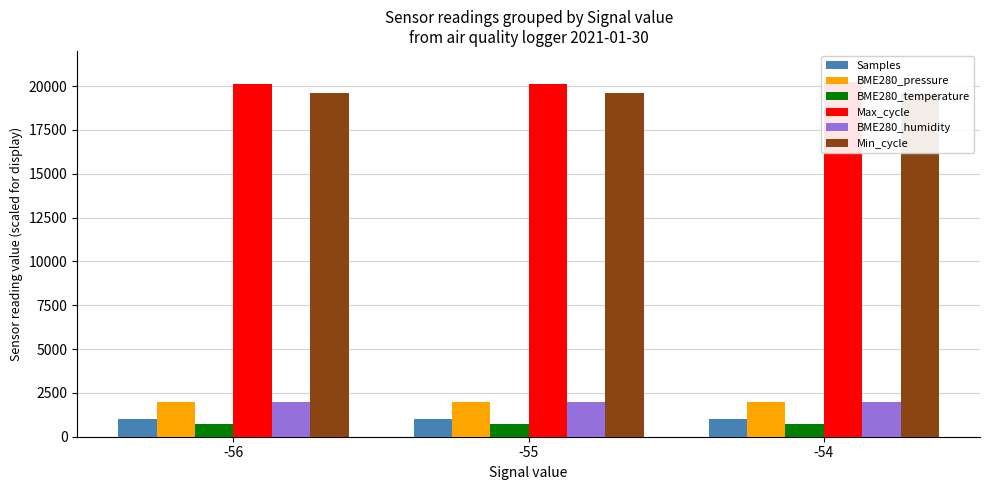

How many series are shown in this chart?

6